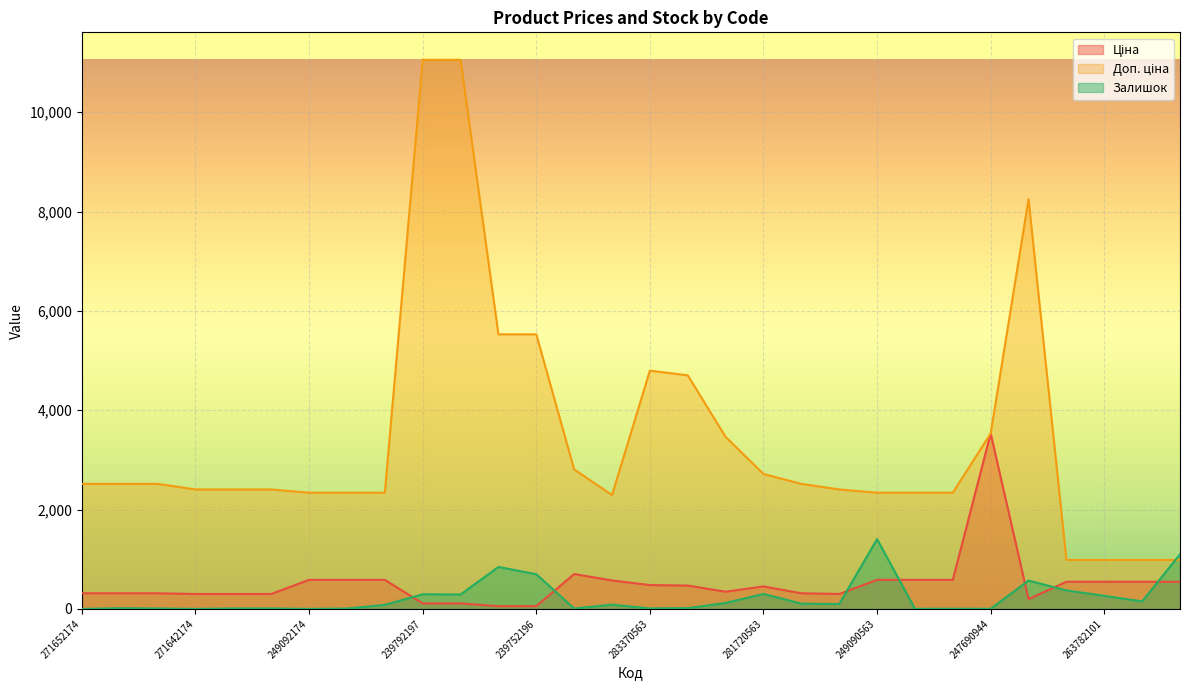

The value of Ціна at 263782101 is 945.5. True or false?

False